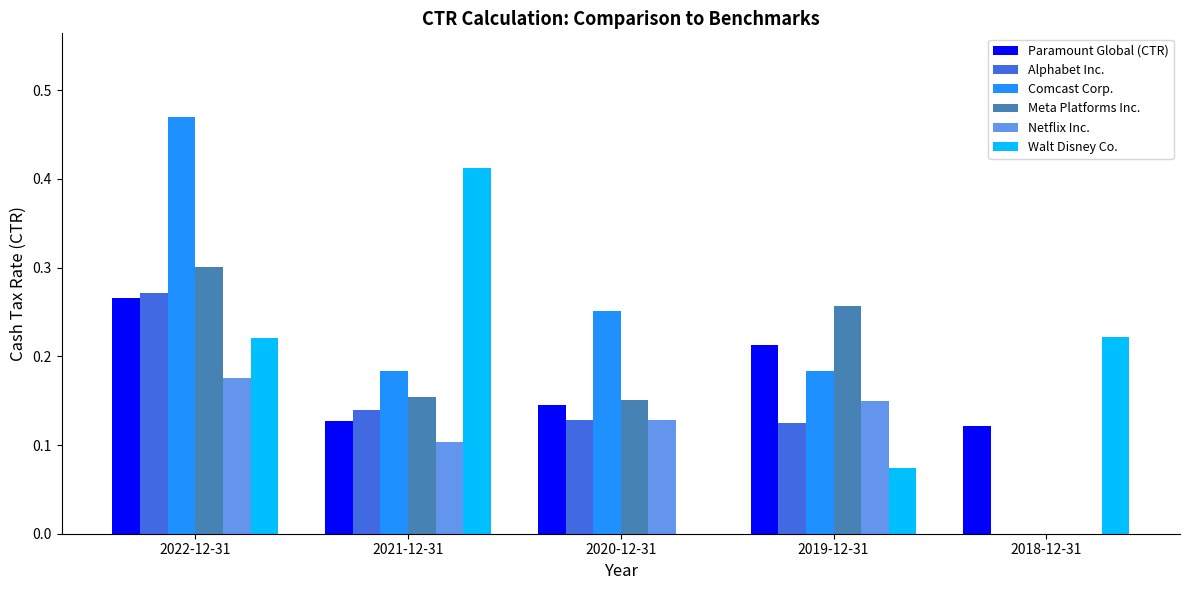

How many values in Alphabet Inc. are above zero?

4